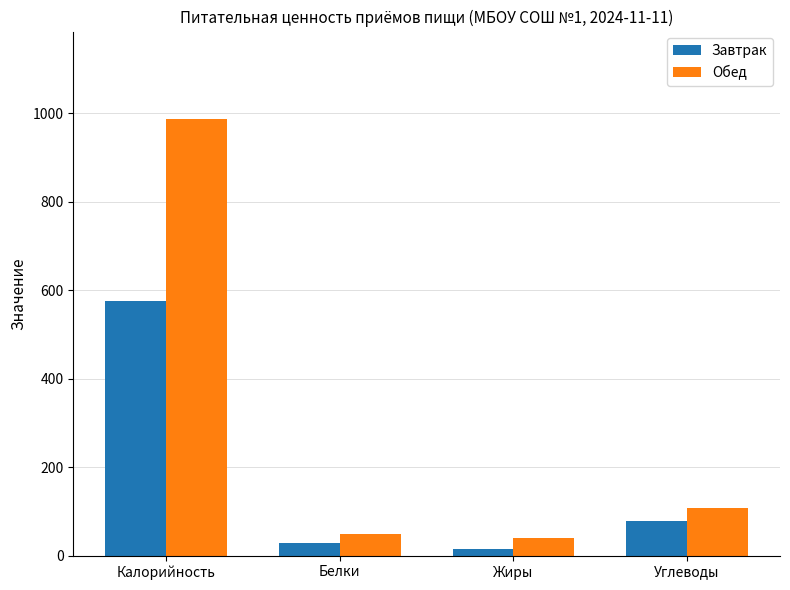

What is the difference between the second highest and minimum values in the Завтрак series?

62.3